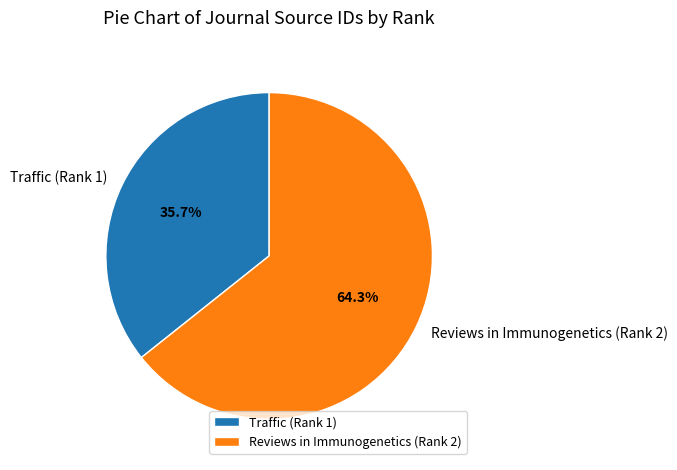

Which has a higher value, Reviews in Immunogenetics (Rank 2) or Traffic (Rank 1)?

Reviews in Immunogenetics (Rank 2)